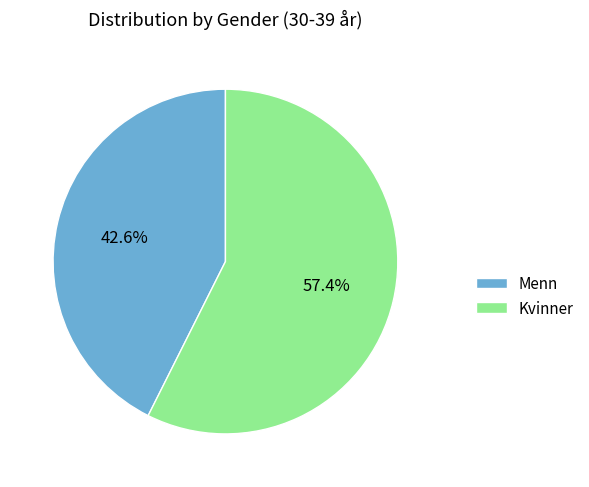

To the nearest percent, what is the difference between the largest and smallest slice percentages?

15%